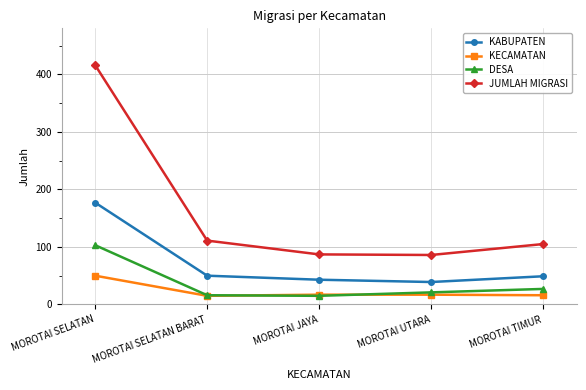

Rank the series by their maximum value, from lowest to highest.

KECAMATAN, DESA, KABUPATEN, JUMLAH MIGRASI